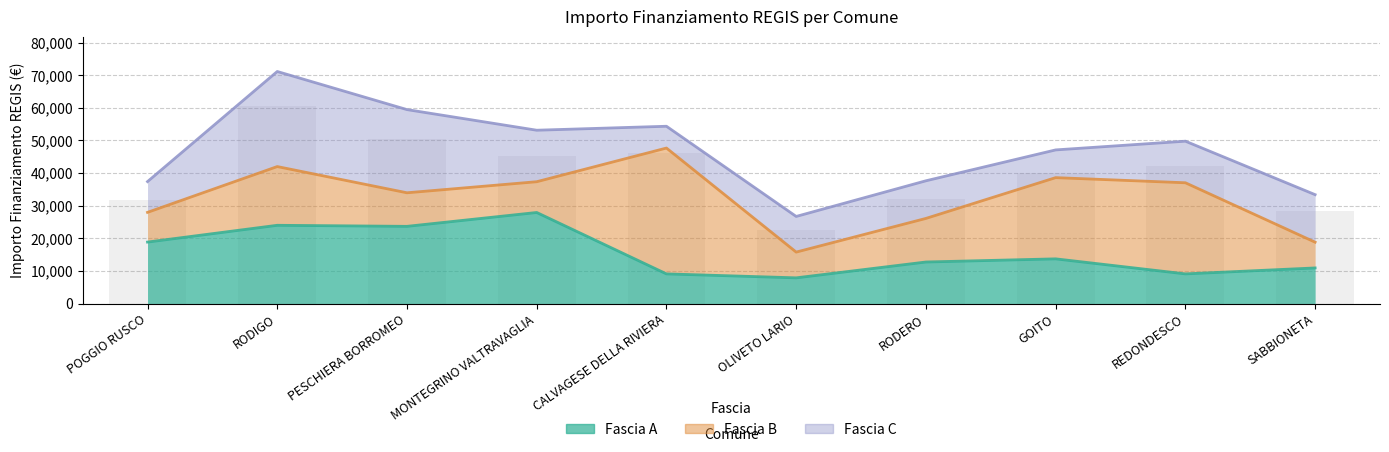

At how many categories does at least one series exceed 6989?

10